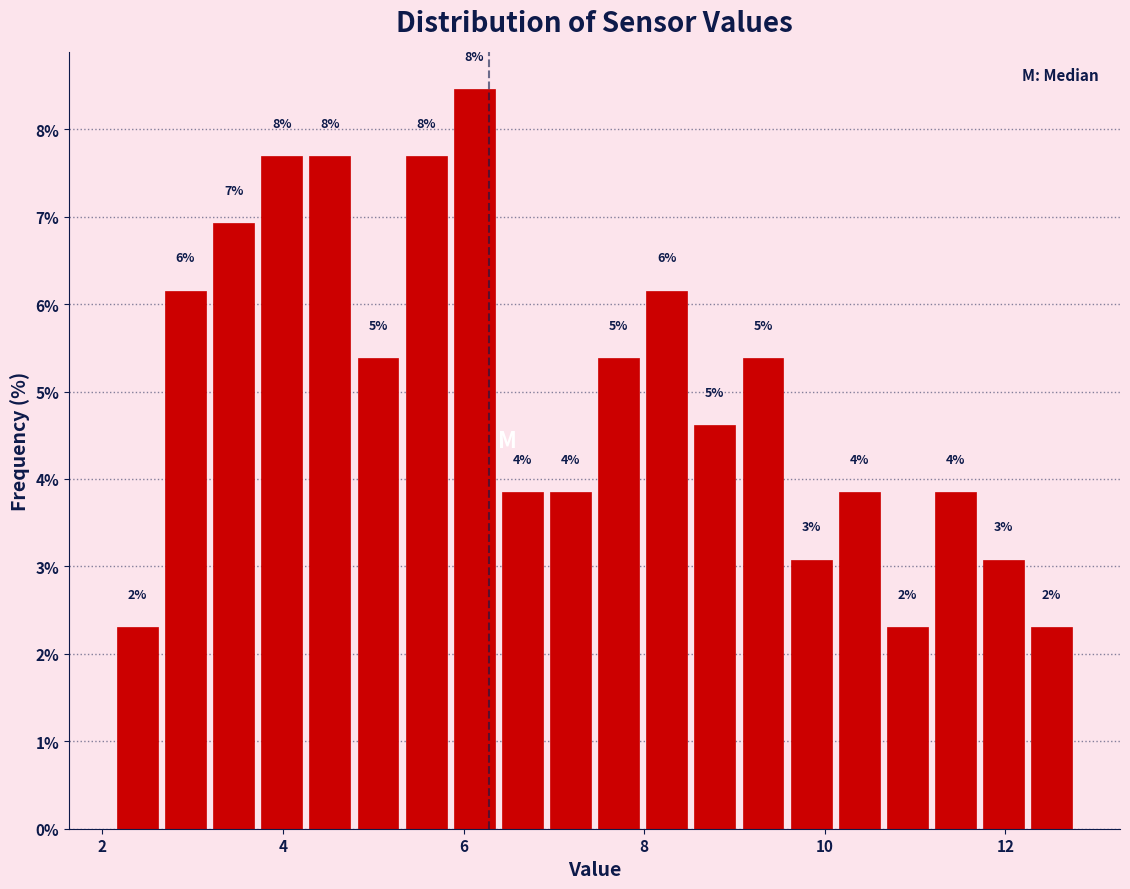

Around what value on the x-axis is the tallest bar? Give the approximate position of its centre, as read against the axis.

6.2